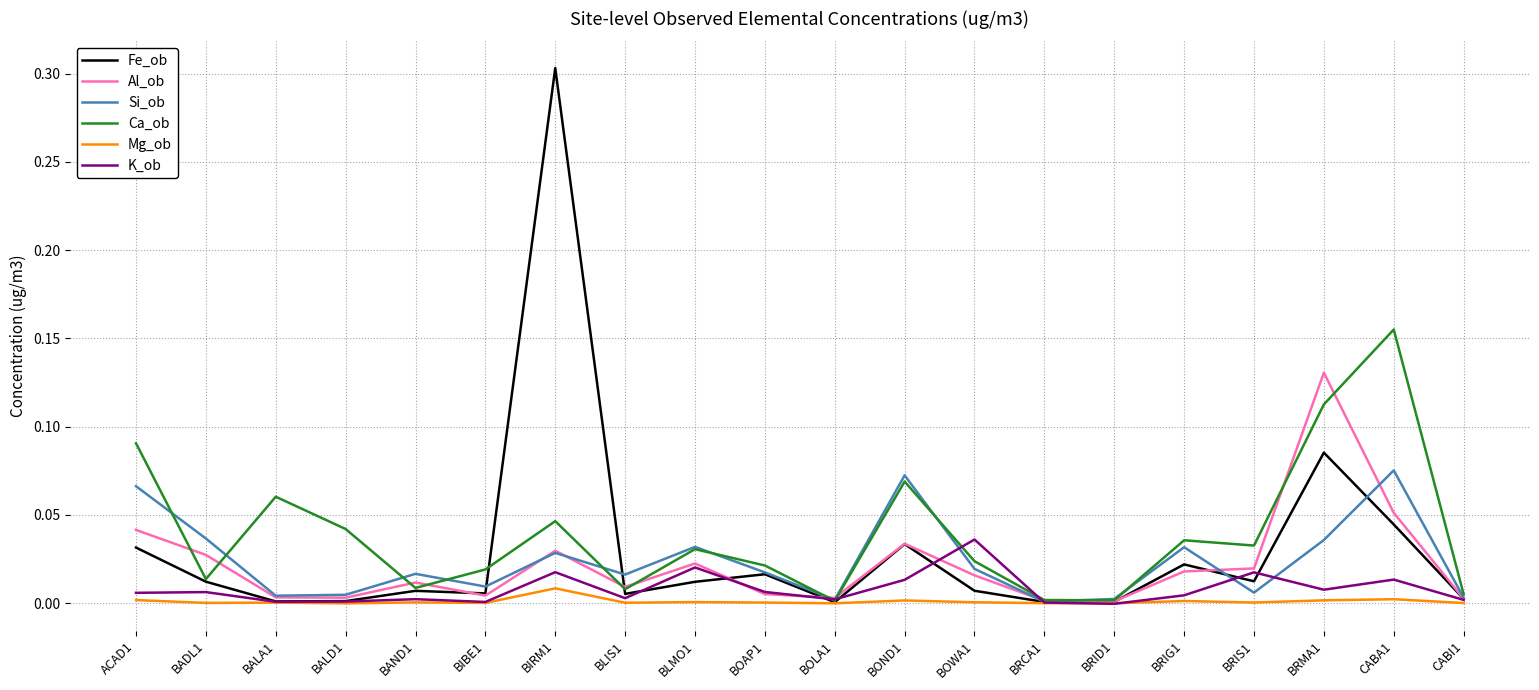

Is this an area chart (filled region under the line)?

No